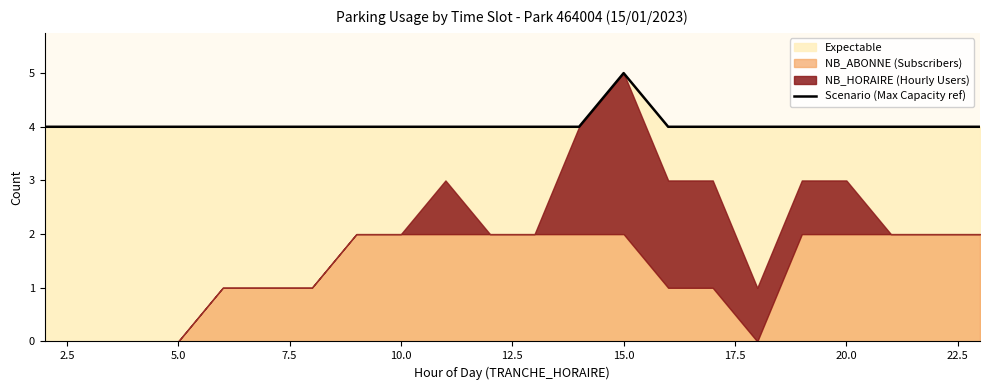

What is the maximum value shown in the chart?

5